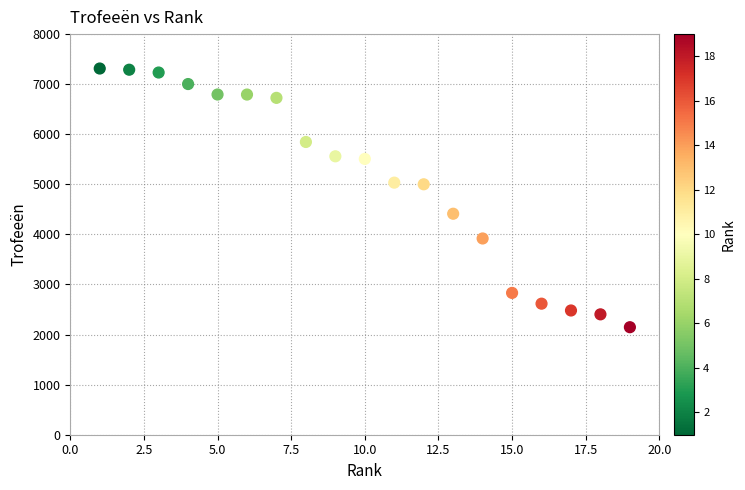

What is the range of X values (max minus min)?

18